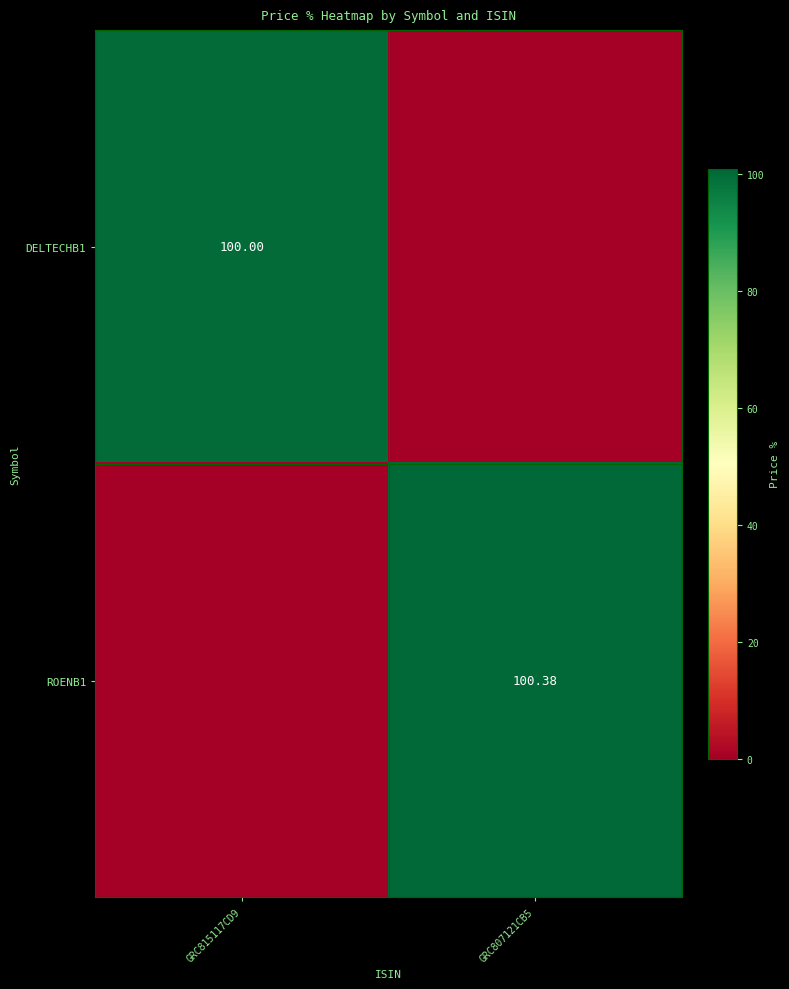

What is the sum of the ROENB1 values at GRC815117CD9 and GRC807121CB5?

100.4